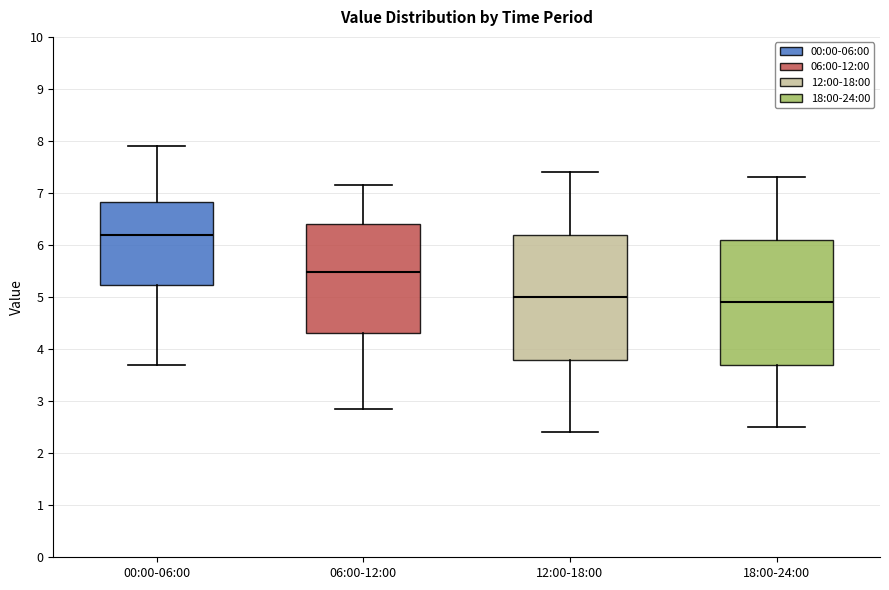

Reading left to right, transcribe this box plot: for each box, give where its median line is, the range the box spans, and where its two whiskers end, as read against the y-axis. The values are not printed on the chart, so give them approximately, as read against the axis.

00:00-06:00: median 6.2, box 5.2 to 6.8, whiskers 3.7 to 7.9
06:00-12:00: median 5.5, box 4.3 to 6.4, whiskers 2.9 to 7.2
12:00-18:00: median 5.0, box 3.8 to 6.2, whiskers 2.4 to 7.4
18:00-24:00: median 4.9, box 3.7 to 6.1, whiskers 2.5 to 7.3